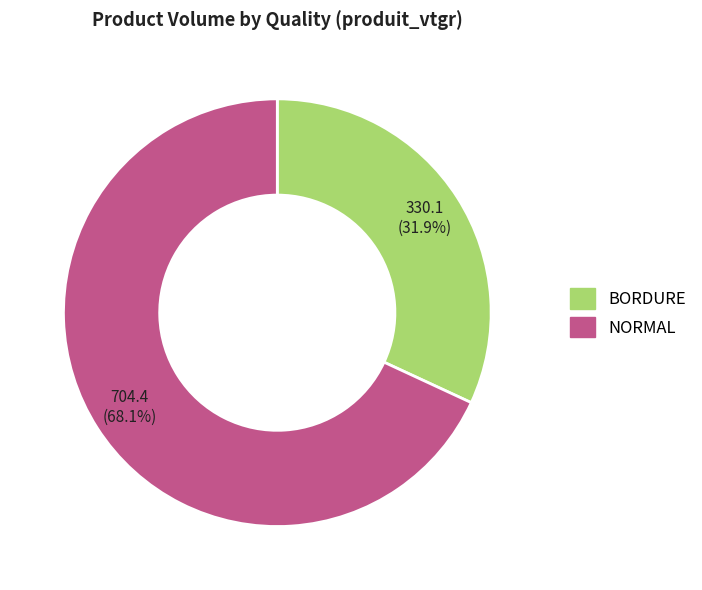

Between NORMAL and BORDURE, which is larger?

NORMAL